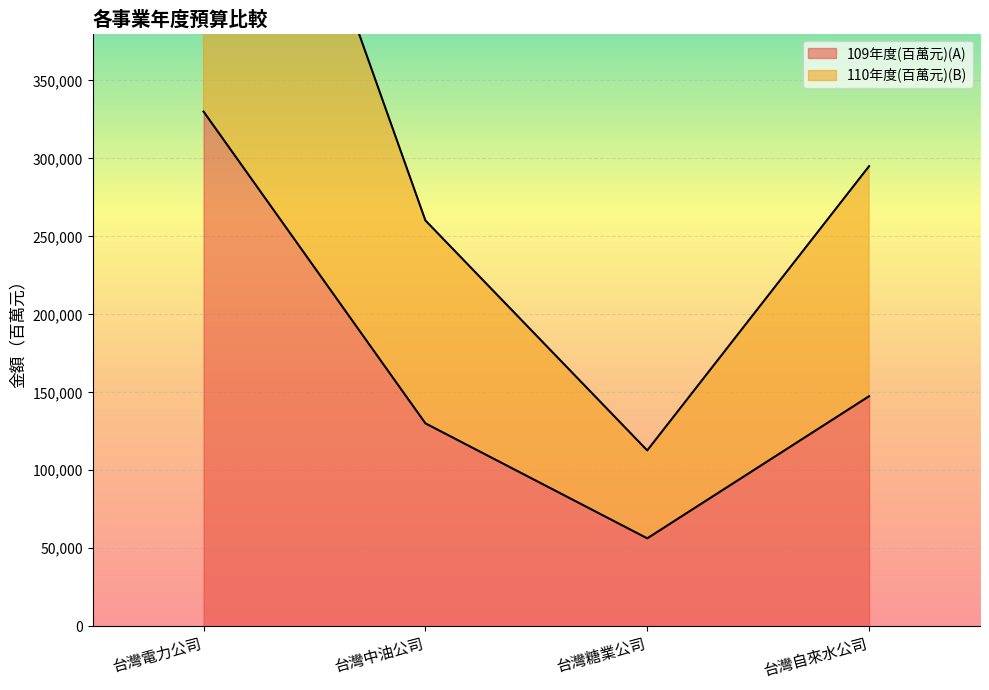

Which series has the widest spread of values?

110年度(百萬元)(B)